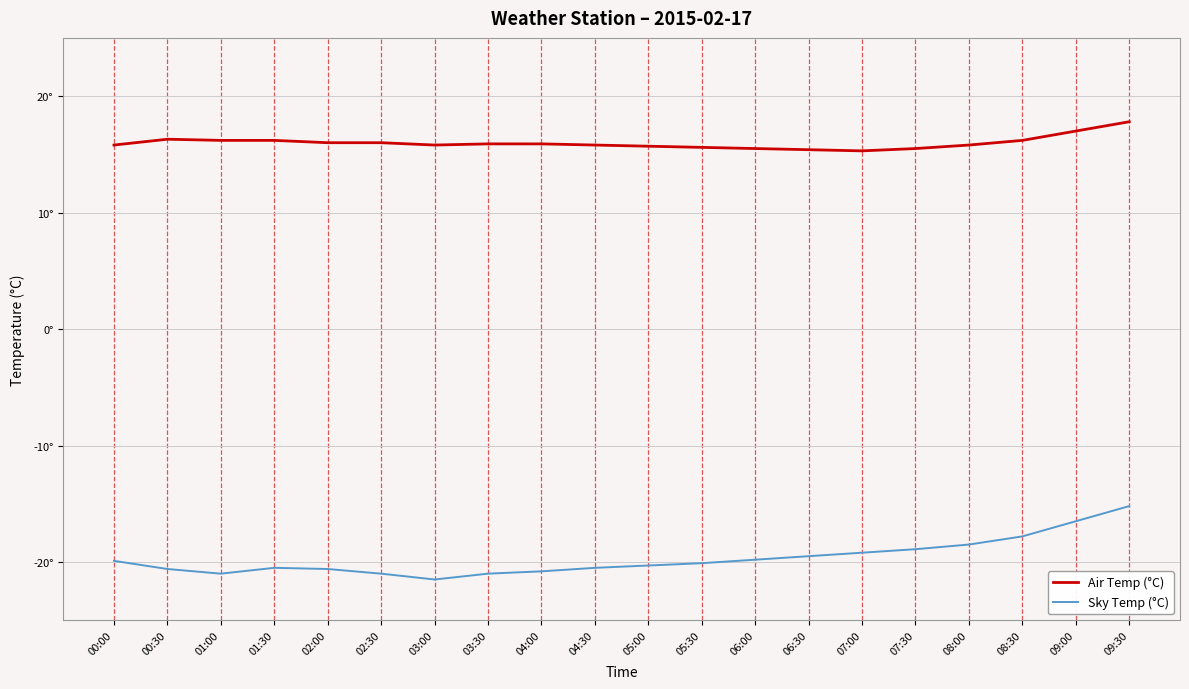

What is the lowest value of the Sky Temp (°C) series?

-21.5